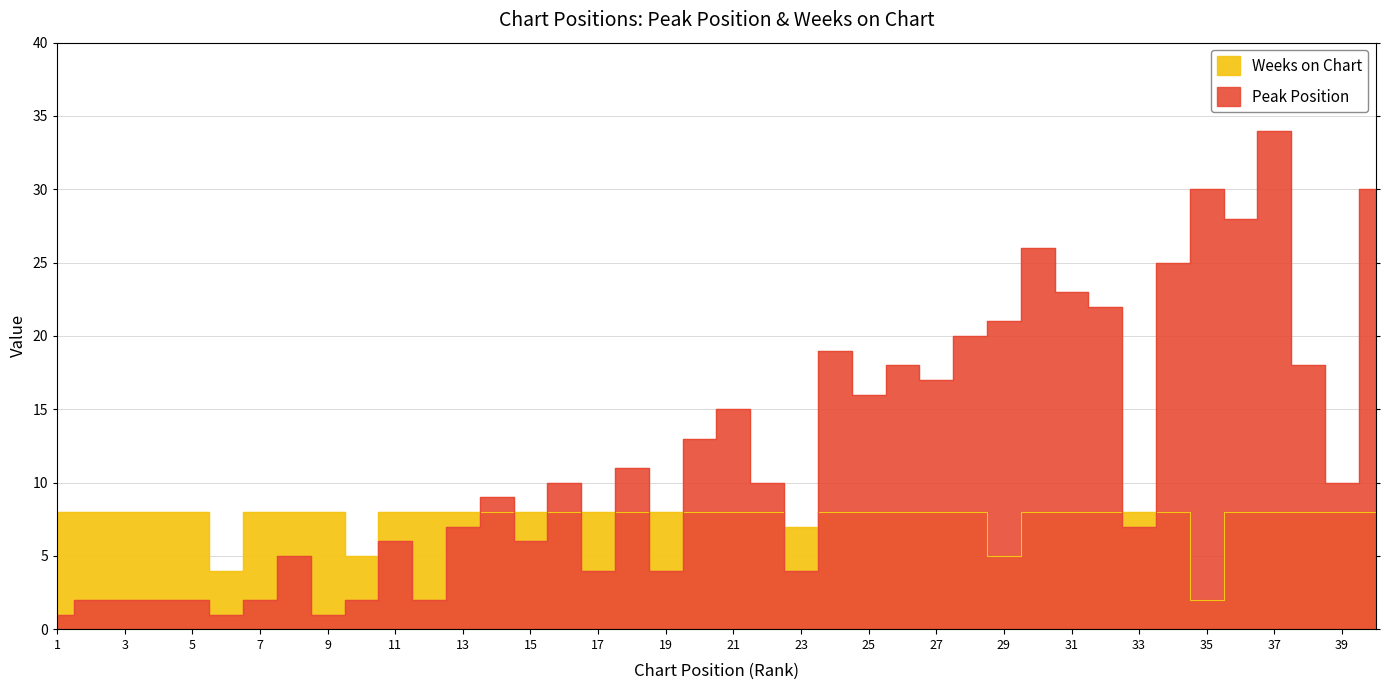

What is the difference between the maximum and minimum values in the Peak Position series?

33